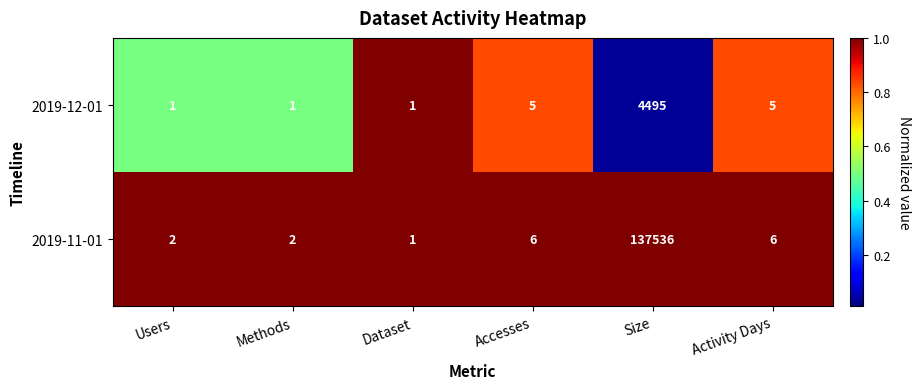

Reading left to right, list all the values displayed in this chart.

2019-12-01: Users=1	Methods=1	Dataset=1	Accesses=5	Size=4495	Activity Days=5
2019-11-01: Users=2	Methods=2	Dataset=1	Accesses=6	Size=137536	Activity Days=6